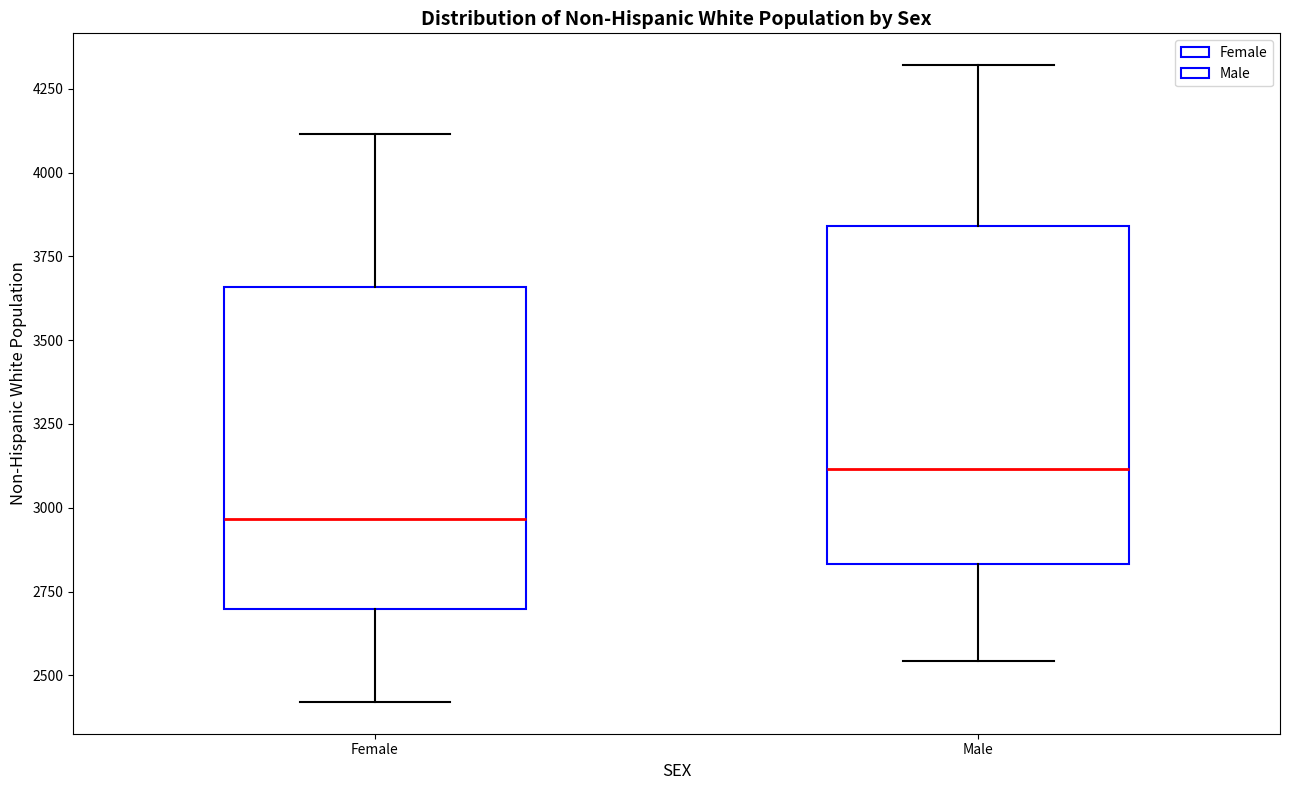

Reading left to right, transcribe this box plot: for each box, give where its median line is, the range the box spans, and where its two whiskers end, as read against the y-axis. The values are not printed on the chart, so give them approximately, as read against the axis.

Female: median 2950, box 2700 to 3650, whiskers 2400 to 4100
Male: median 3100, box 2850 to 3850, whiskers 2550 to 4300